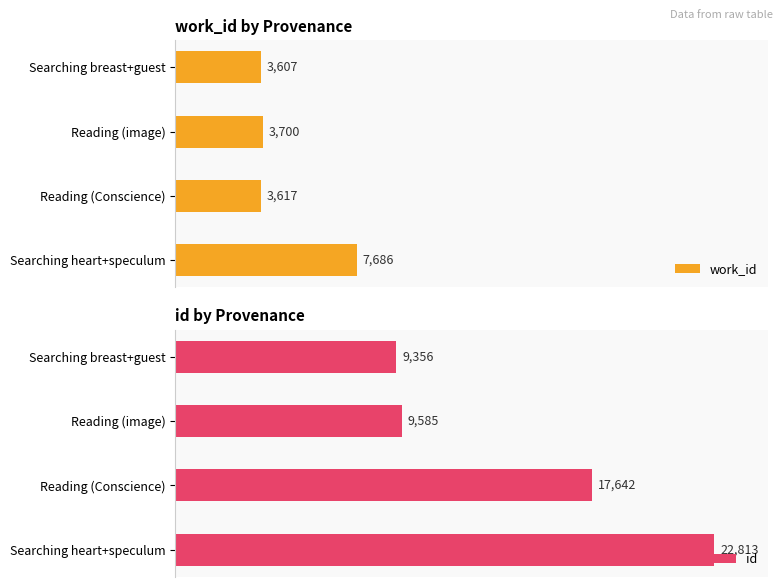

How many data points does each series have?

4